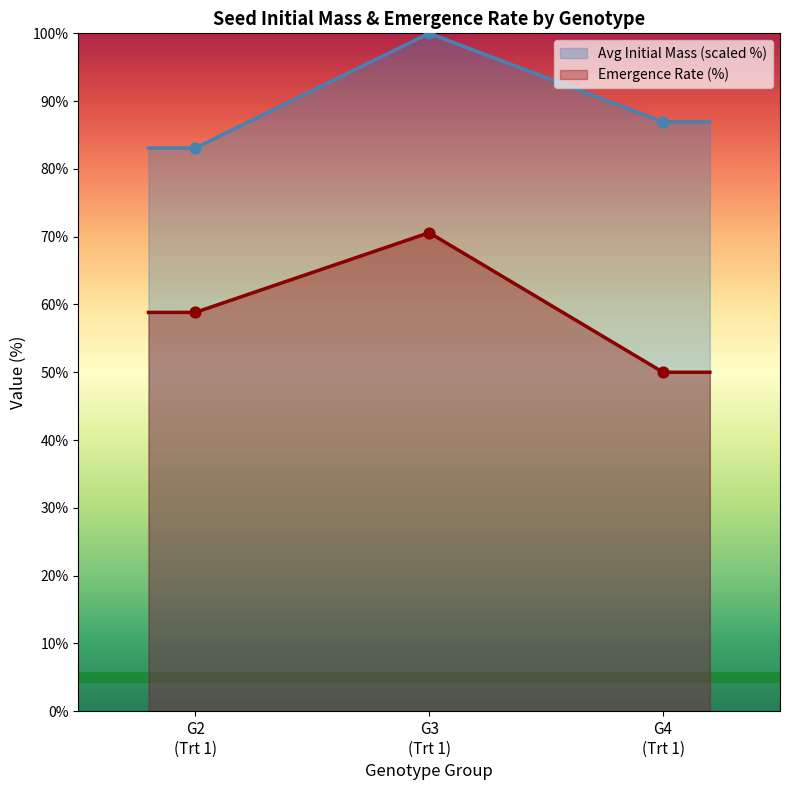

Which series contains the highest Y value?

Avg Initial Mass (mg)